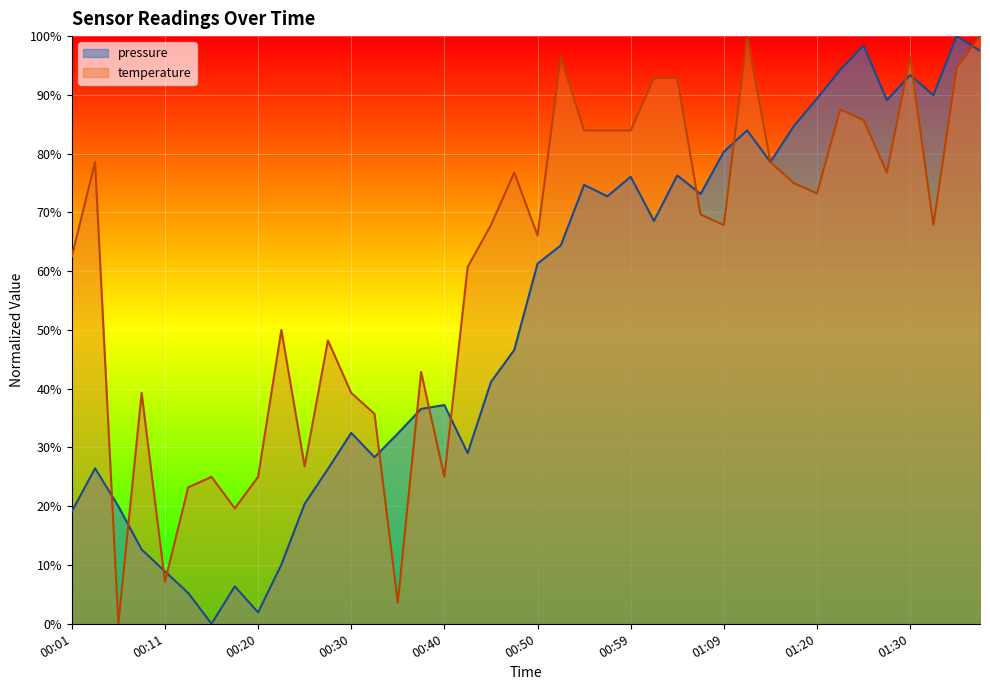

Where do temperature and pressure first cross each other?

00:03 and 00:06